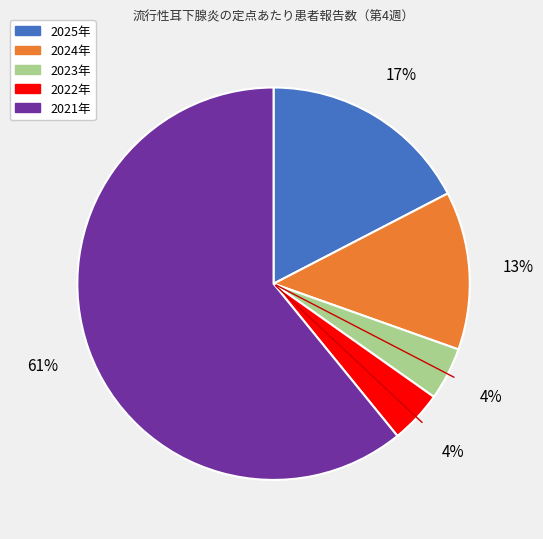

Which slice is the largest?

2021年